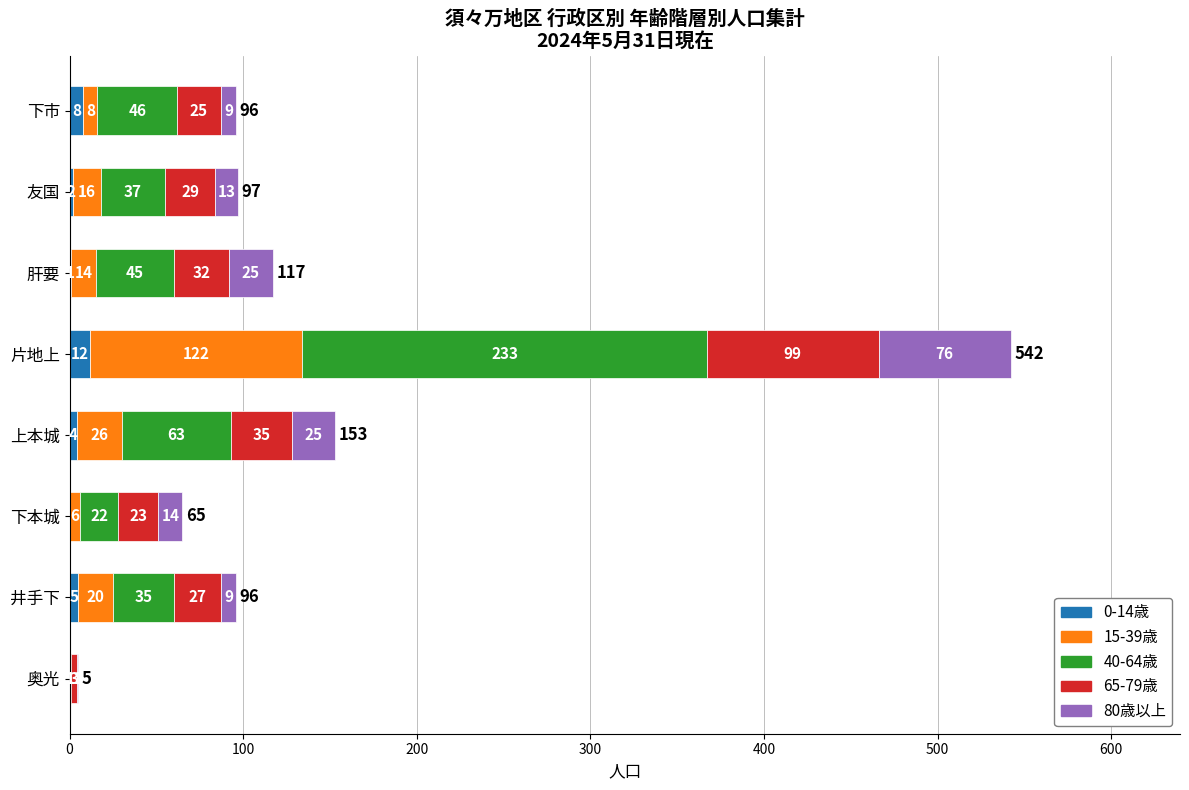

What is the highest value of the 0-14歳 series?

12